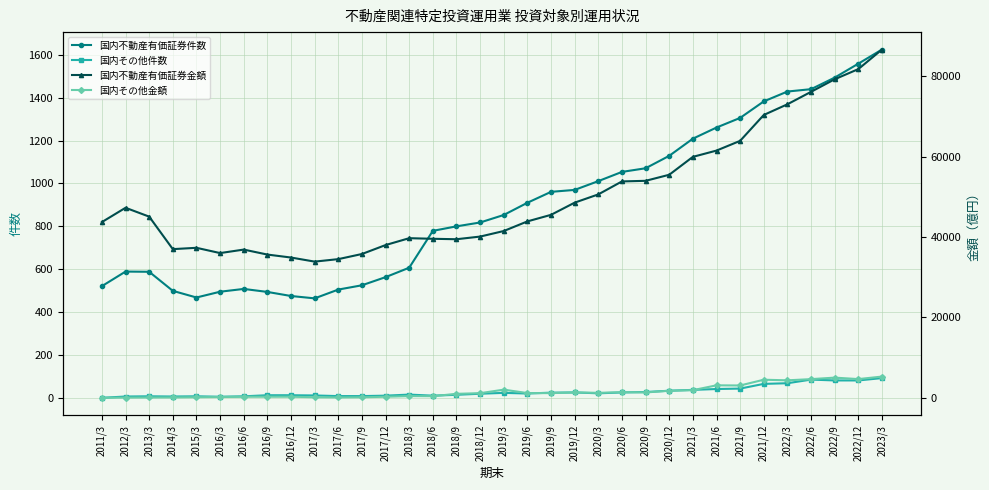

What is the highest value of the 国内その他件数 series?

92